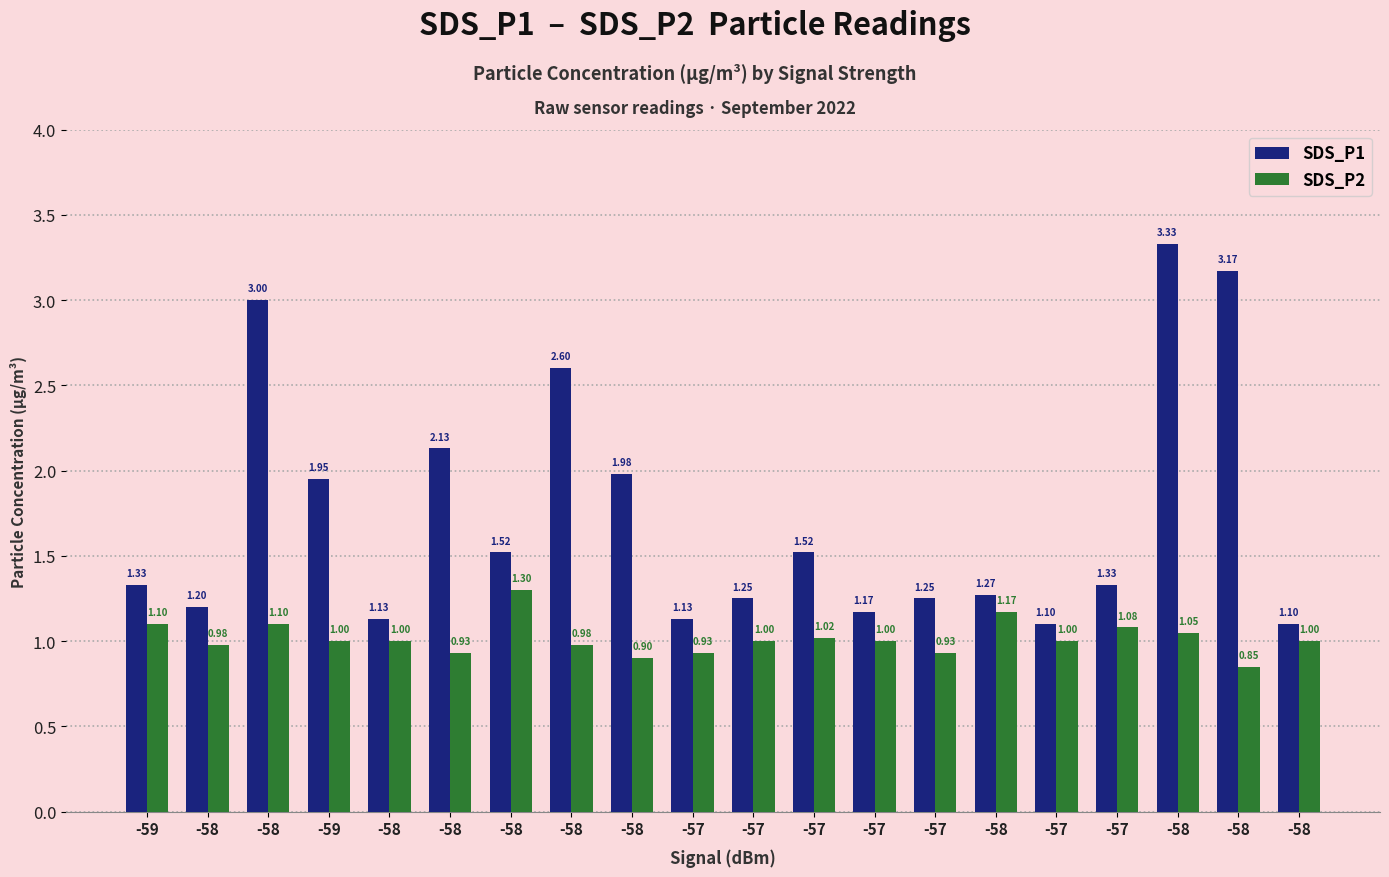

Is it true that SDS_P1 equals 1.3 at -58?

True